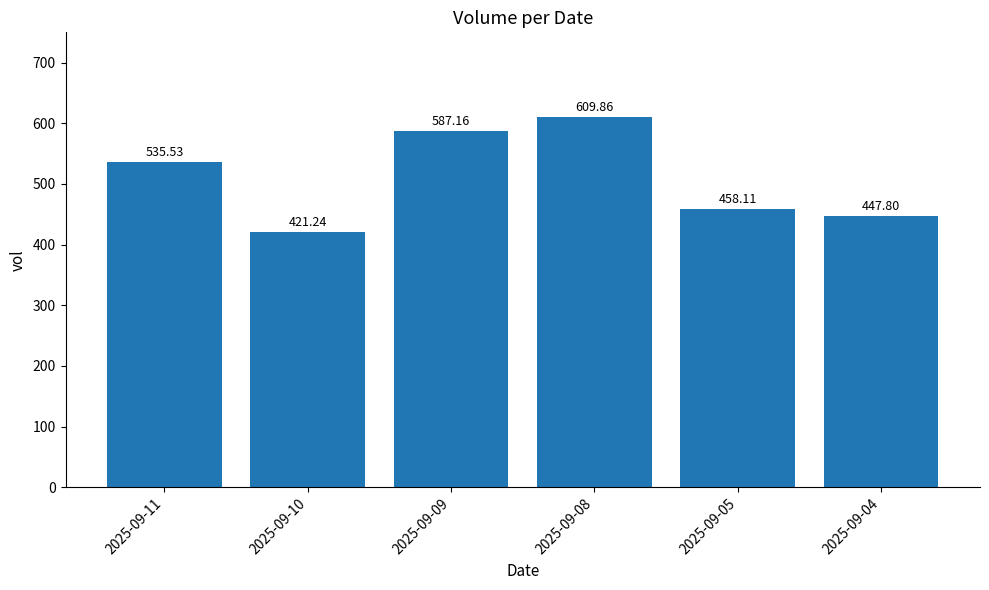

List the labels in order of value, smallest first.

2025-09-10, 2025-09-04, 2025-09-05, 2025-09-11, 2025-09-09, 2025-09-08